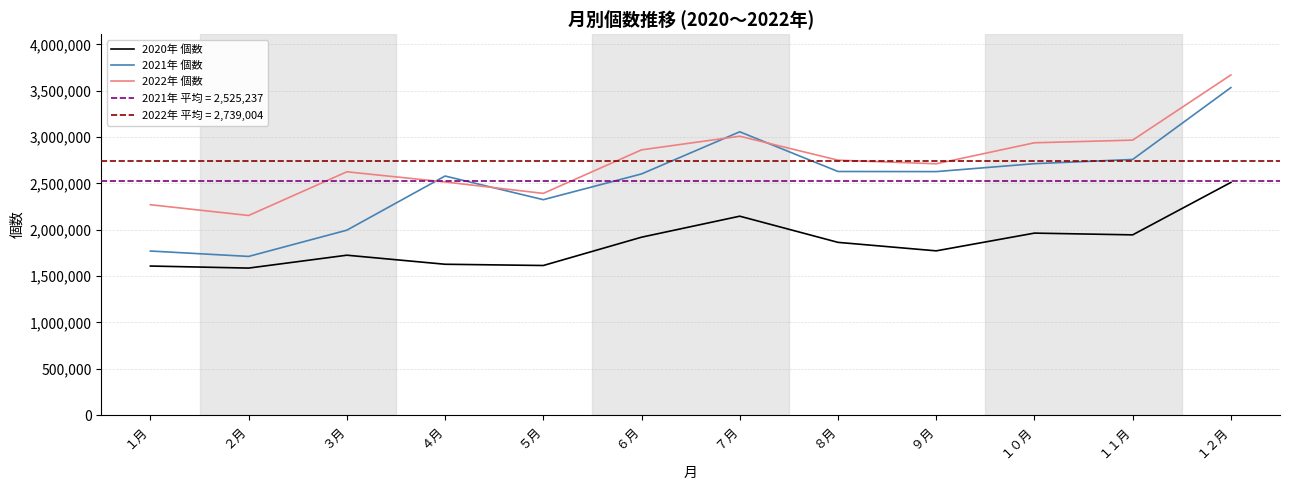

What are all the series names shown in the legend?

2020年 個数, 2021年 個数, 2022年 個数